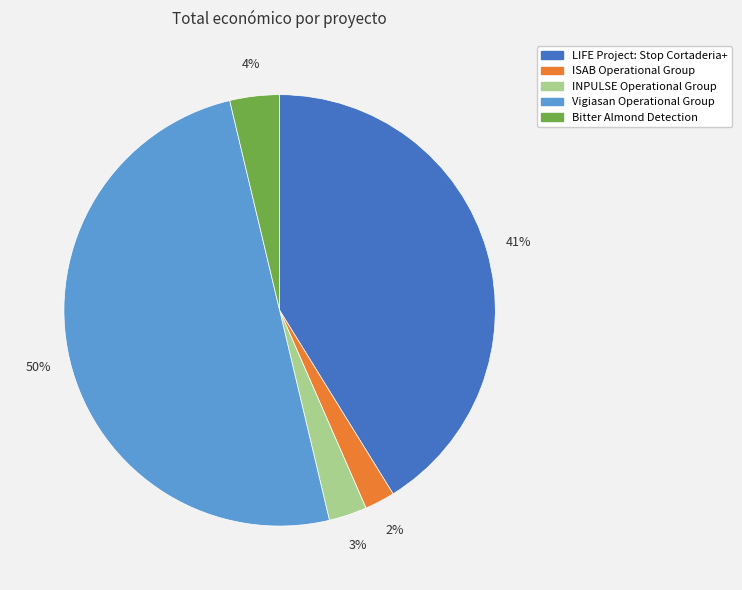

Does INPULSE Operational Group represent more than half of the total?

No